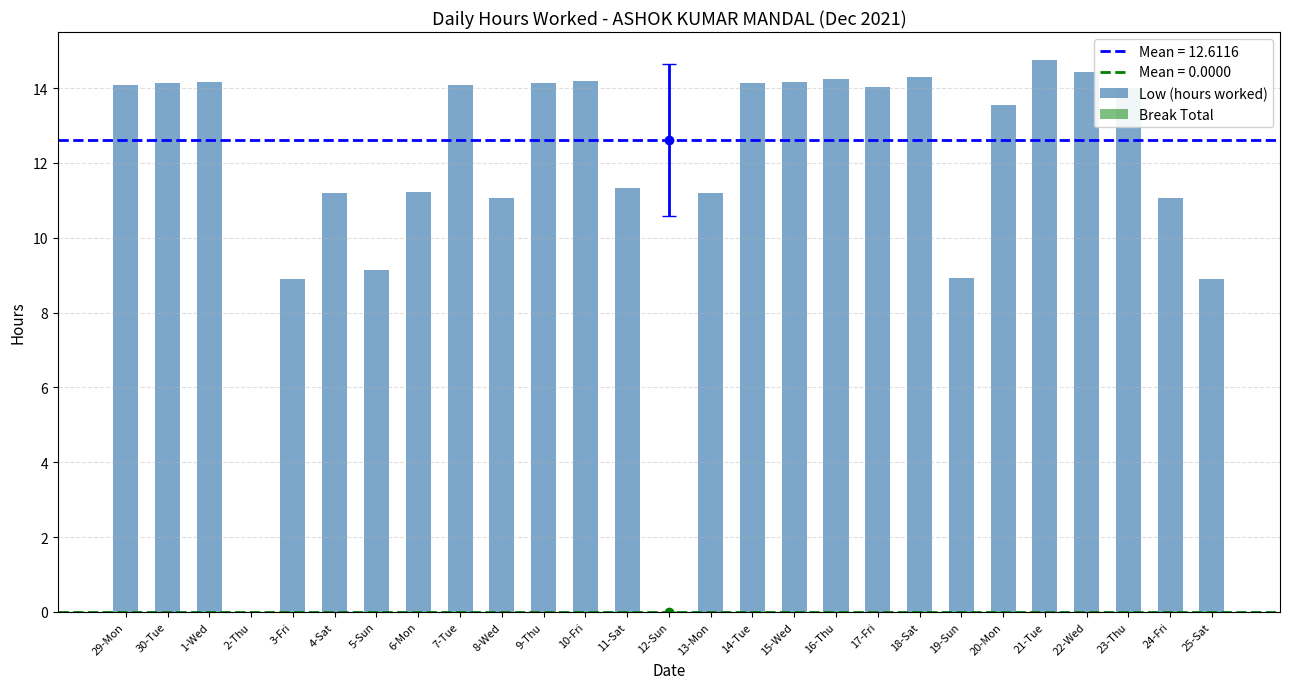

Which has a higher value, 29-Mon or 25-Sat?

29-Mon